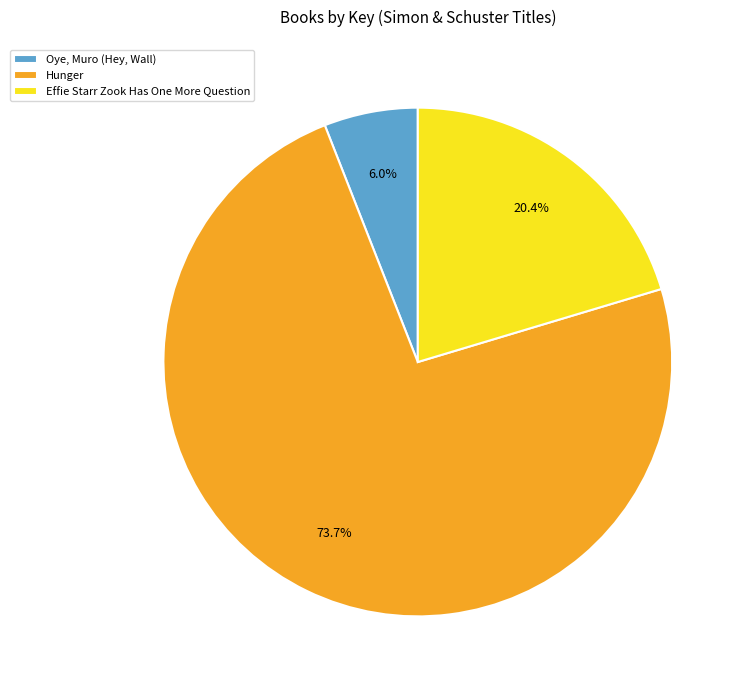

Which category has the smallest portion of the pie?

Oye, Muro (Hey, Wall)